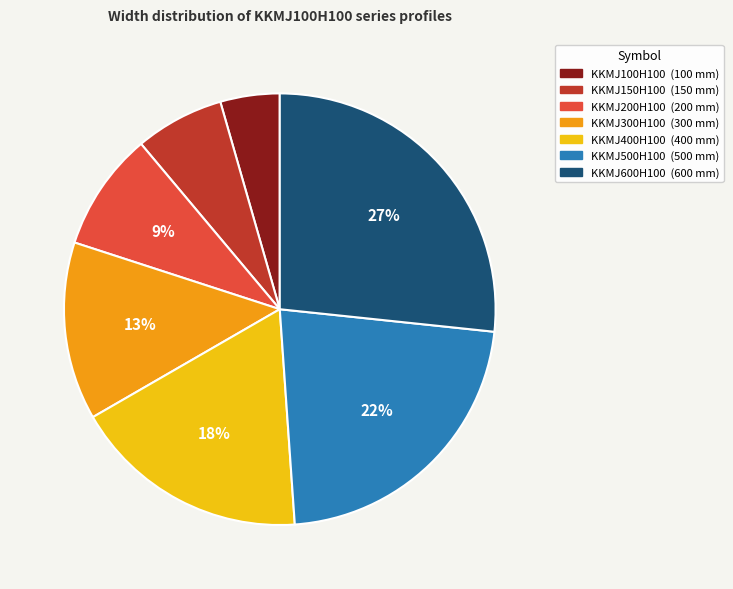

True or false: KKMJ150H100 accounts for 7% of the total.

True